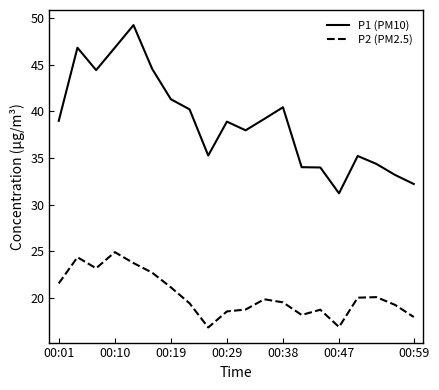

What is the highest value of the P1 (PM10) series?

49.2